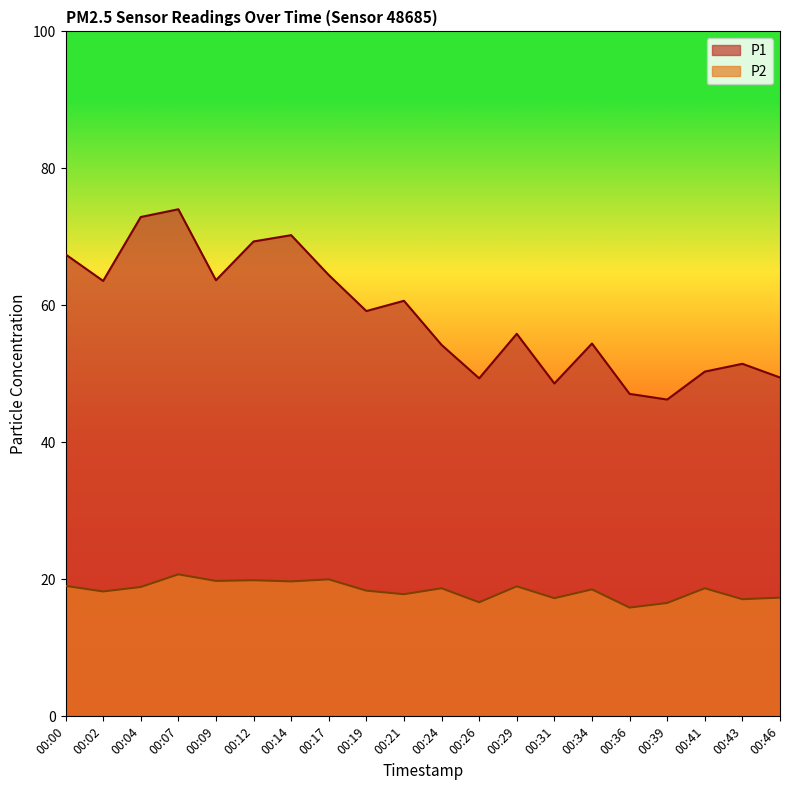

Reading left to right, list all the values displayed in this chart.

P1: 00:00=67.5	00:02=63.6	00:04=72.9	00:07=74.0	00:09=63.7	00:12=69.3	00:14=70.2	00:17=64.4	00:19=59.2	00:21=60.7	00:24=54.2	00:26=49.4	00:29=55.9	00:31=48.6	00:34=54.4	00:36=47.1	00:39=46.2	00:41=50.3	00:43=51.5	00:46=49.5
P2: 00:00=19.1	00:02=18.2	00:04=18.9	00:07=20.7	00:09=19.8	00:12=19.9	00:14=19.7	00:17=20.0	00:19=18.4	00:21=17.8	00:24=18.7	00:26=16.6	00:29=19.0	00:31=17.2	00:34=18.5	00:36=15.9	00:39=16.6	00:41=18.7	00:43=17.1	00:46=17.3